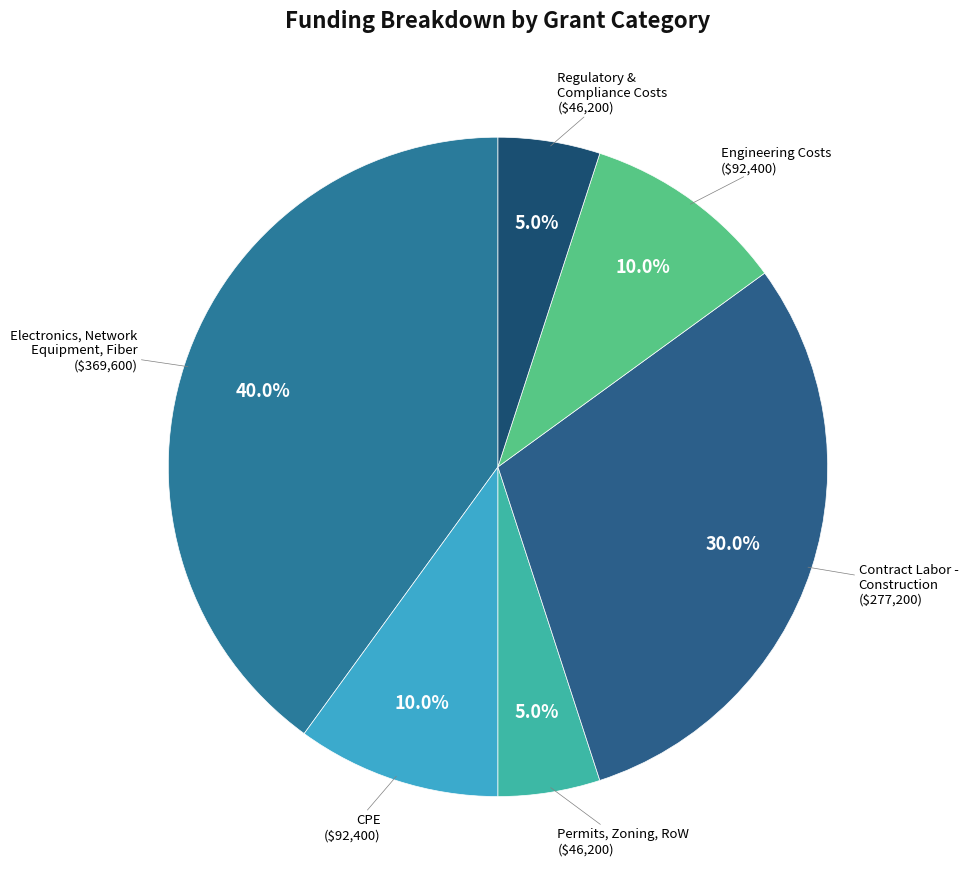

To the nearest percent, what is the difference between the largest and smallest slice percentages?

35%